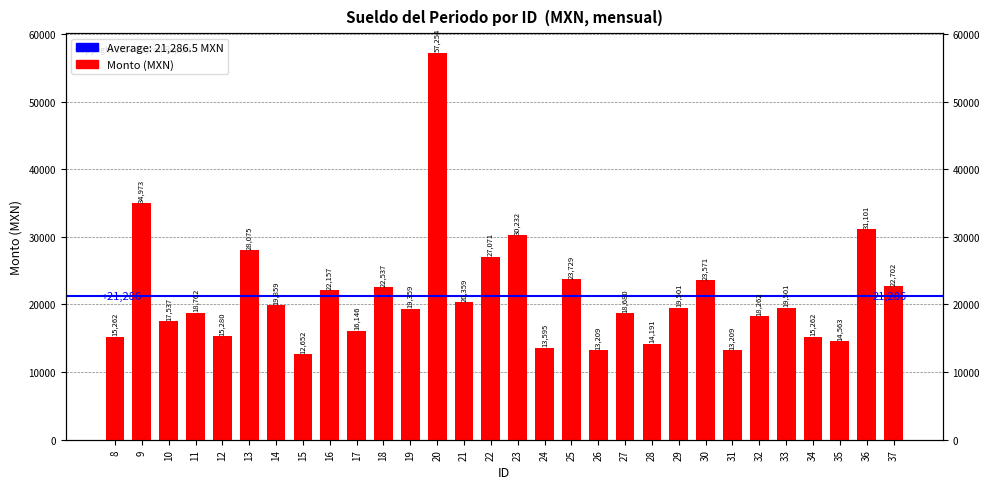

What value does the data have at 20?

57253.6